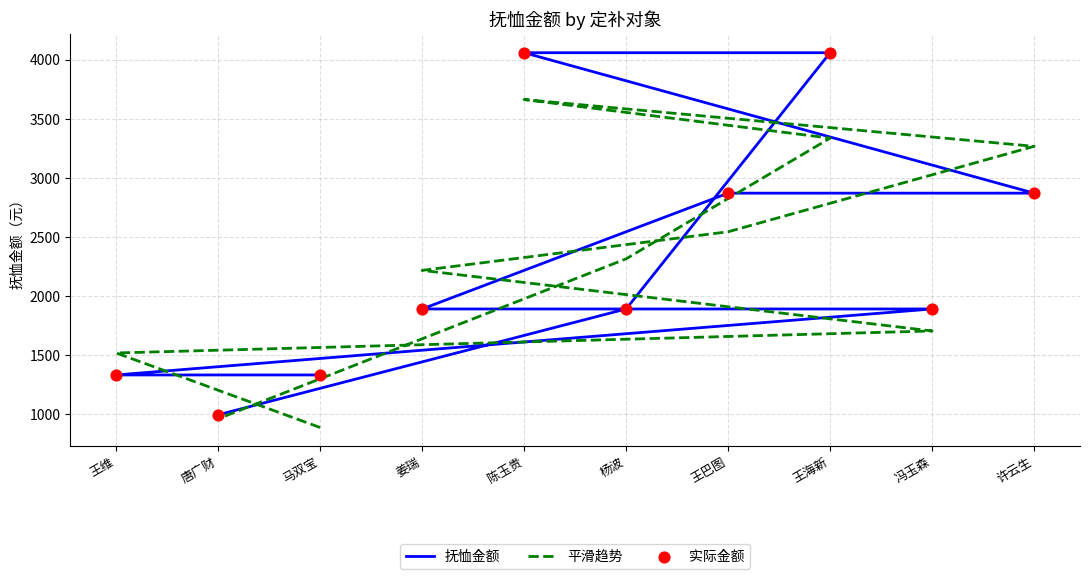

What are all the series names shown in the legend?

抚恤金额, 平滑趋势, 实际金额